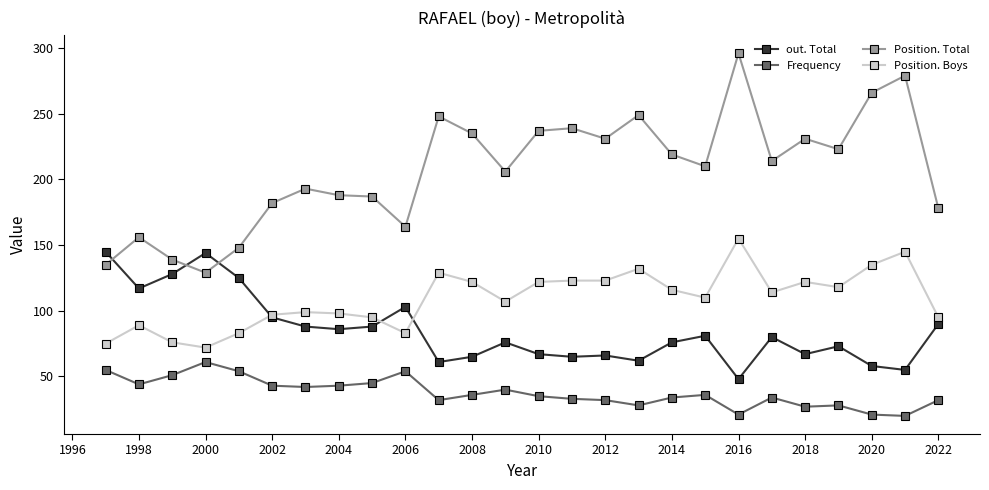

Which series has the largest total across all categories?

Position. Total